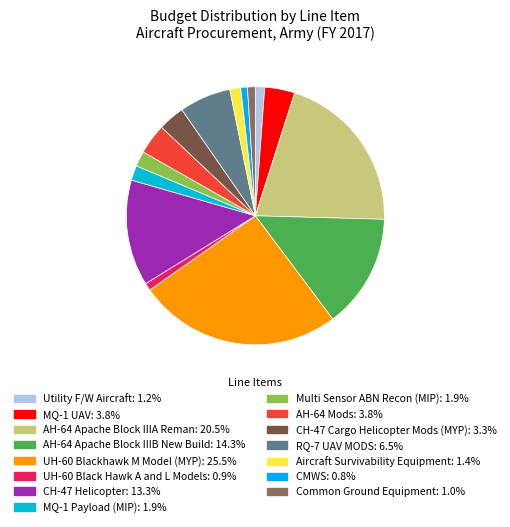

Rank the categories by value from lowest to highest.

CMWS, UH-60 Black Hawk A and L Models, Common Ground Equipment, Utility F/W Aircraft, Aircraft Survivability Equipment, MQ-1 Payload (MIP), Multi Sensor ABN Recon (MIP), CH-47 Cargo Helicopter Mods (MYP), MQ-1 UAV, AH-64 Mods, RQ-7 UAV MODS, CH-47 Helicopter, AH-64 Apache Block IIIB New Build, AH-64 Apache Block IIIA Reman, UH-60 Blackhawk M Model (MYP)